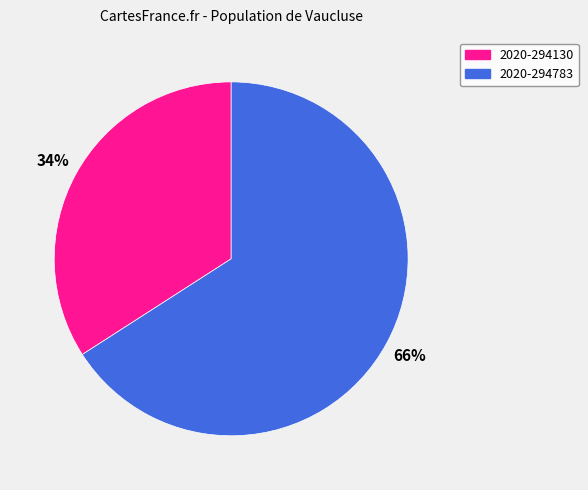

How many slices are in this pie chart?

2